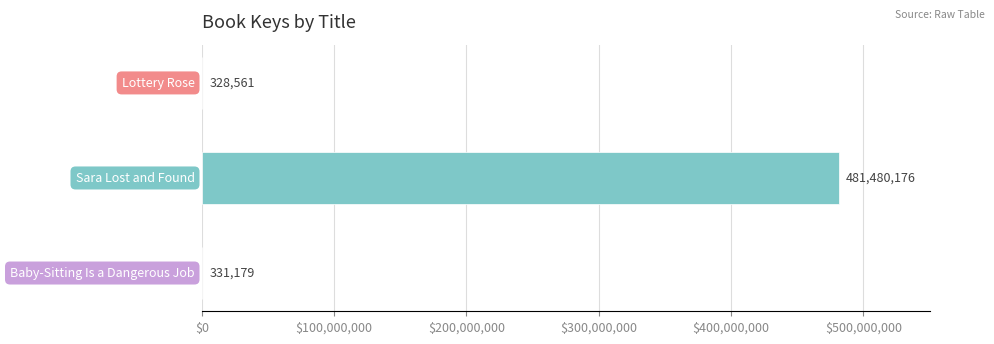

What is the sum of all values?

482139916